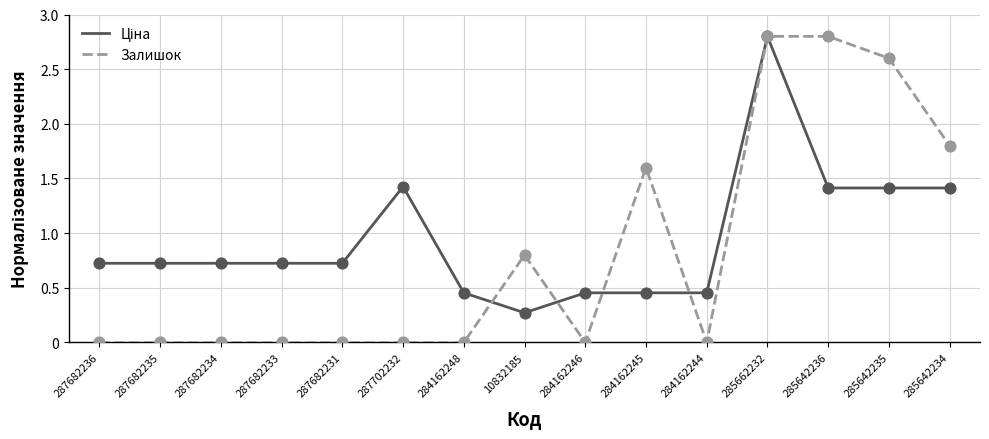

Which series changed the most between 287682235 and 285642236?

Залишок